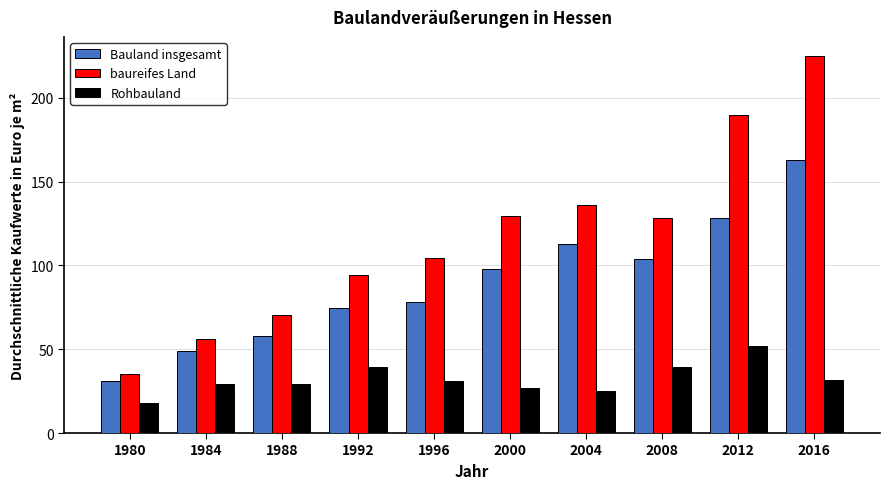

Is it true that baureifes Land equals 81.0 at 2012?

False